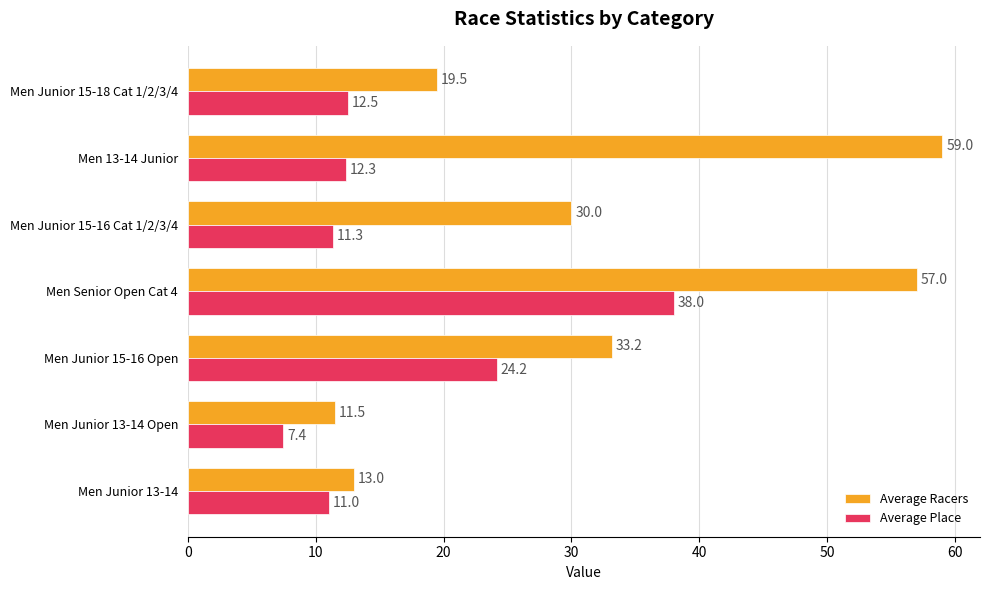

What is the difference between the maximum and minimum values in the Average Place series?

30.6